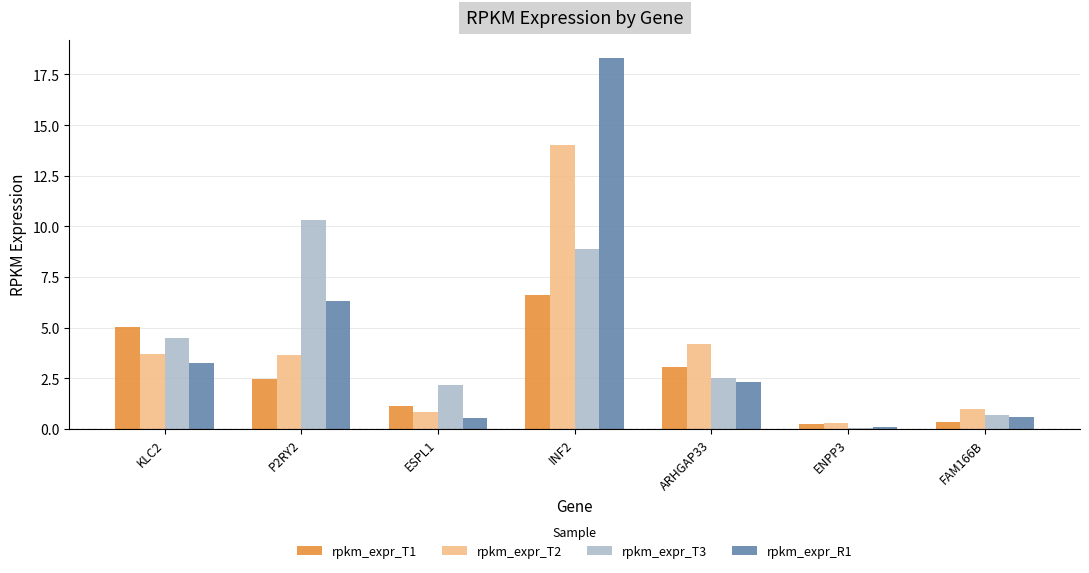

What is the greatest value displayed?

18.3